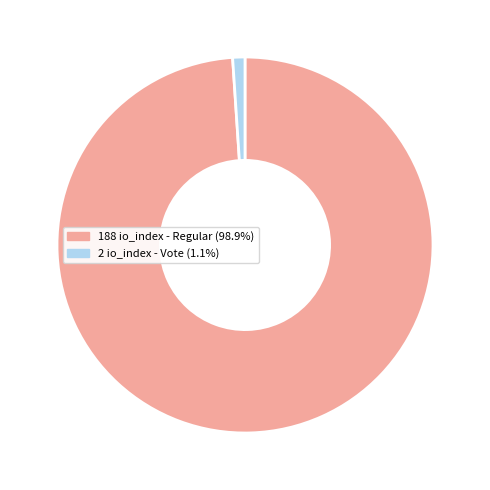

Is there a majority slice in this chart?

Yes